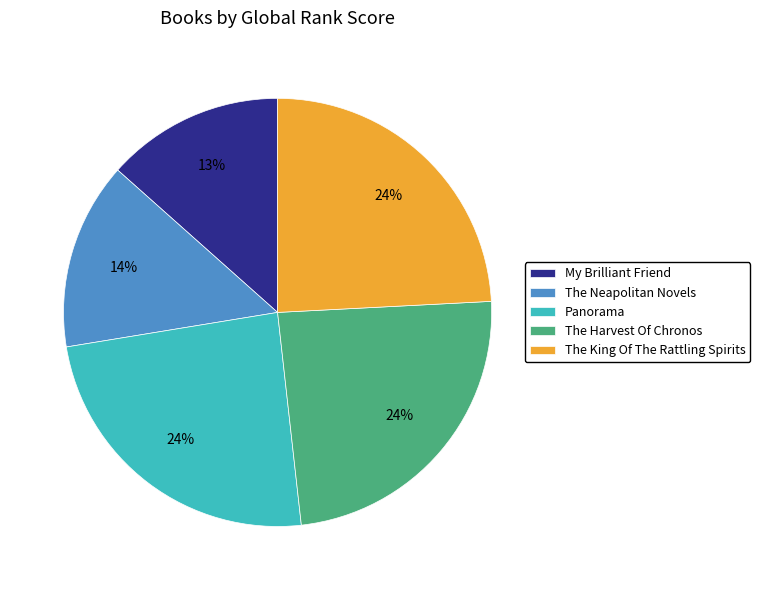

Do The King Of The Rattling Spirits and The Harvest Of Chronos together represent more than half of the pie?

No